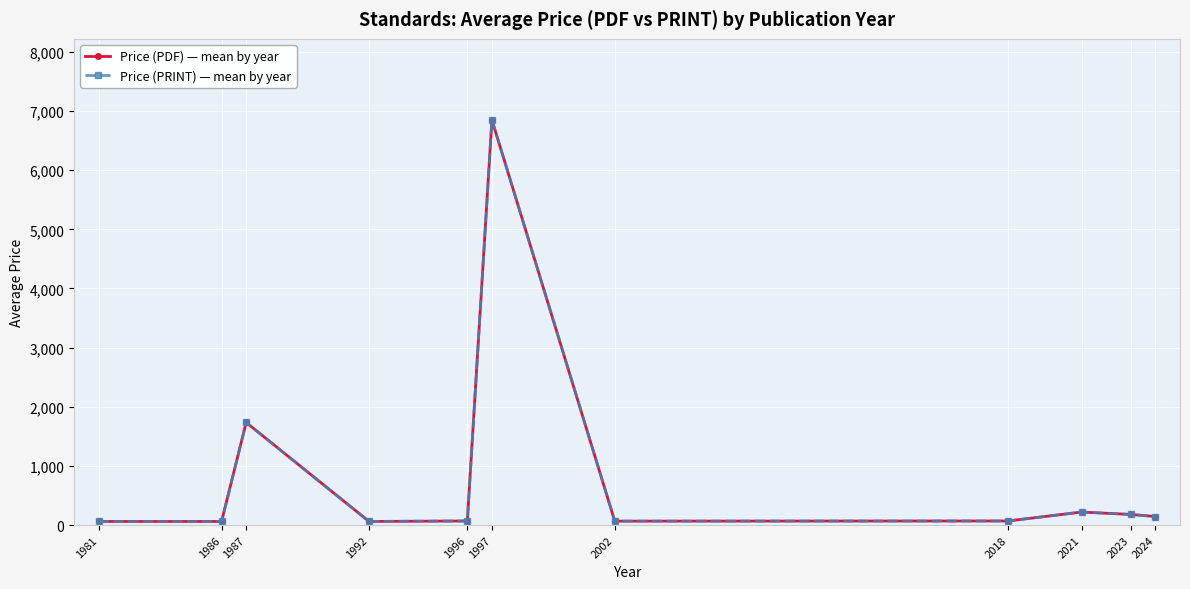

Read the Price (PDF) — mean by year value at 2024.

144.4